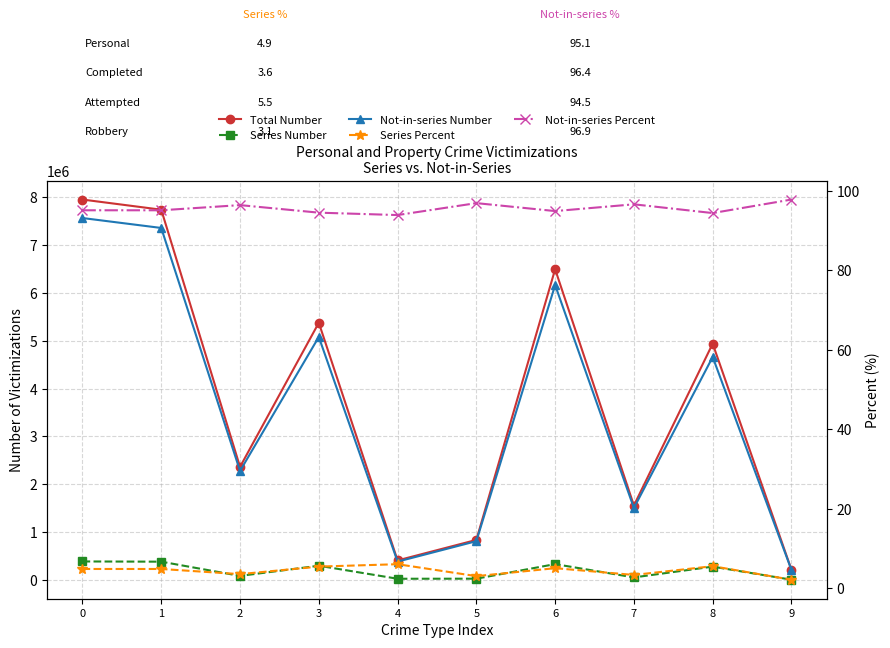

Where is the first local minimum for Series Number?

2